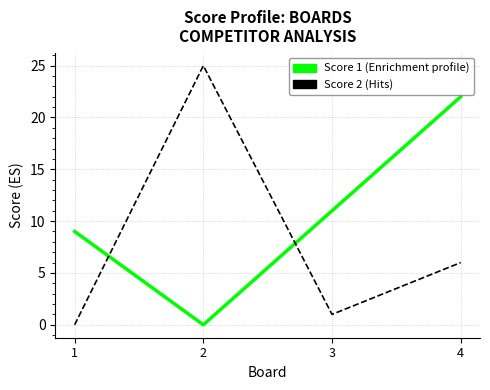

What is the spread (max minus min) of values at 2?

25